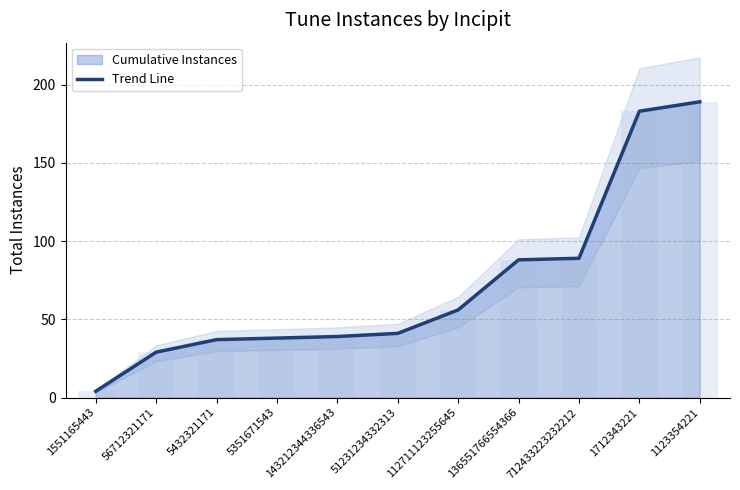

Reading right to left, list all the values displayed in this chart.

189	183	89	88	56	41	39	38	37	29	4